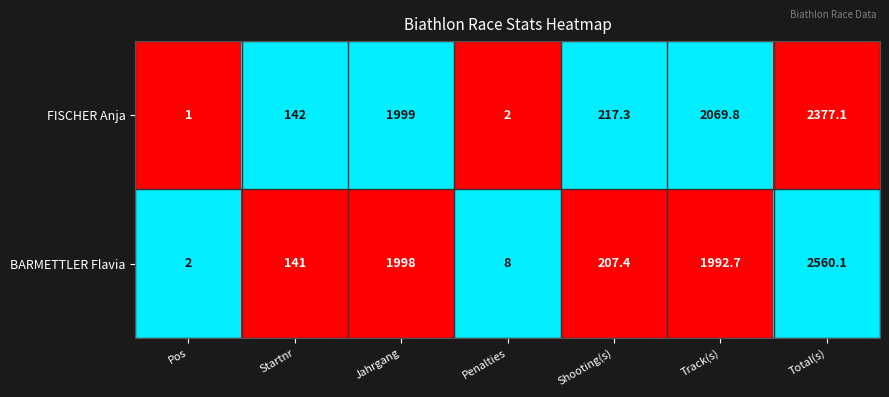

What is the sum of all BARMETTLER Flavia values?

6909.2